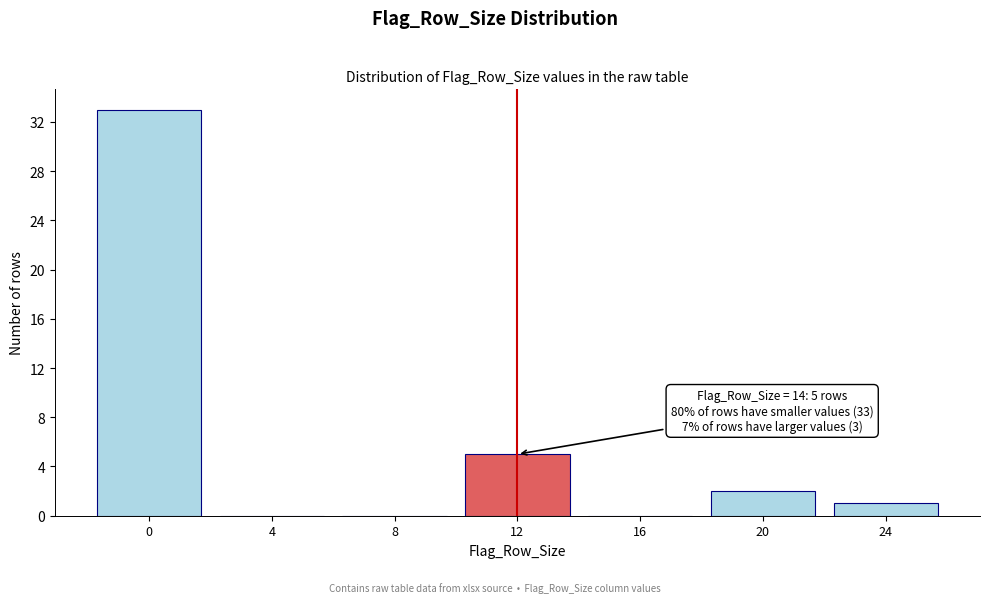

Reading left to right, extract all data points from this chart.

0=33	4=0	8=0	12=5	16=0	20=2	24=1